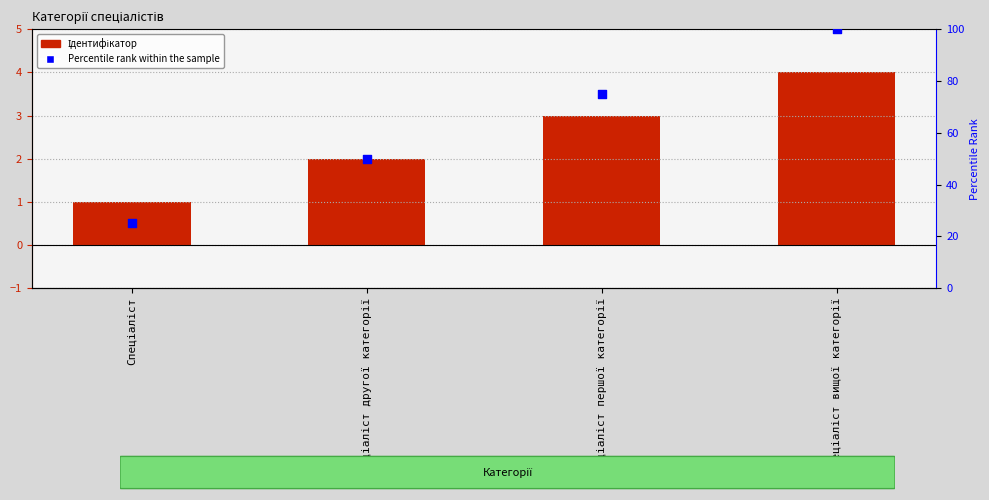

Which series has the largest Y range (max minus min)?

Percentile rank